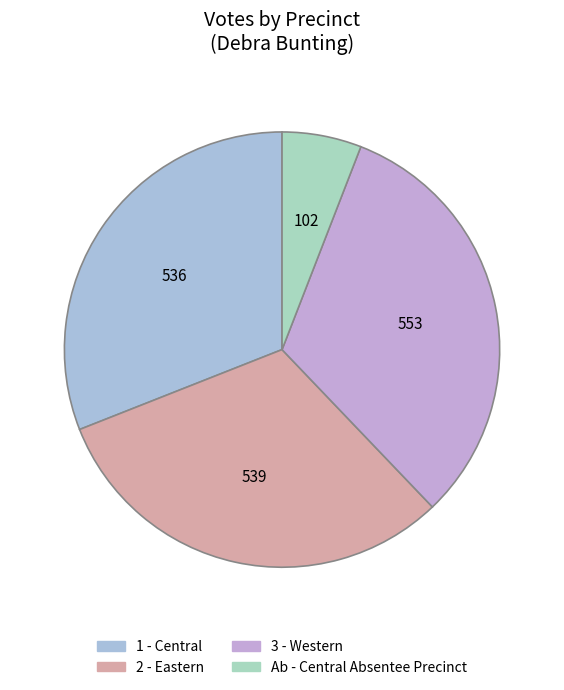

How many slices are in this pie chart?

4